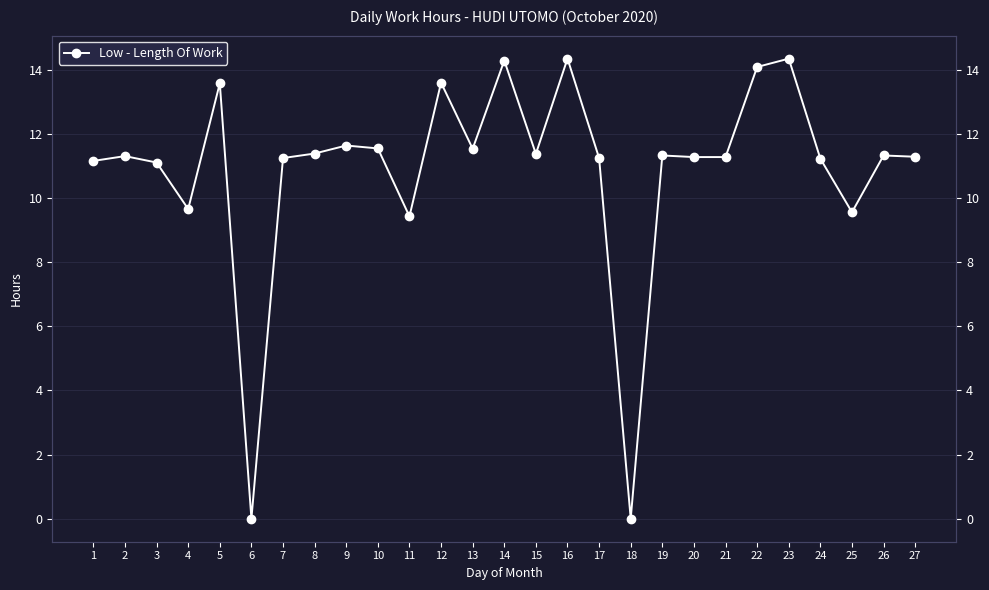

How many values are above zero?

25